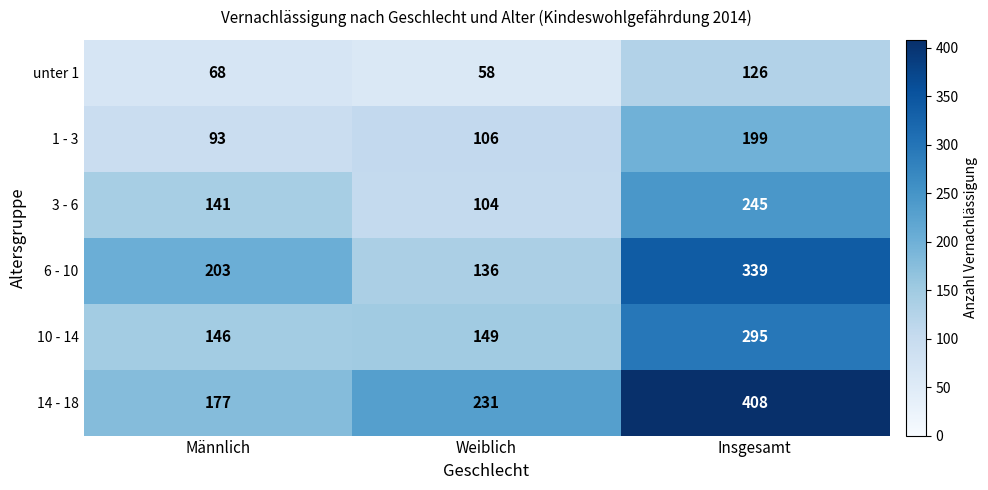

At which category does the chart reach its peak across all series?

Insgesamt